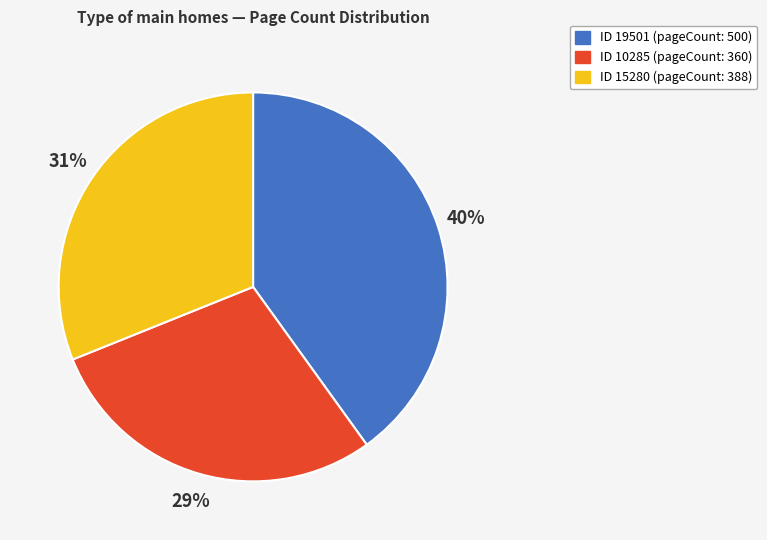

To the nearest percent, what is the average slice percentage?

33%